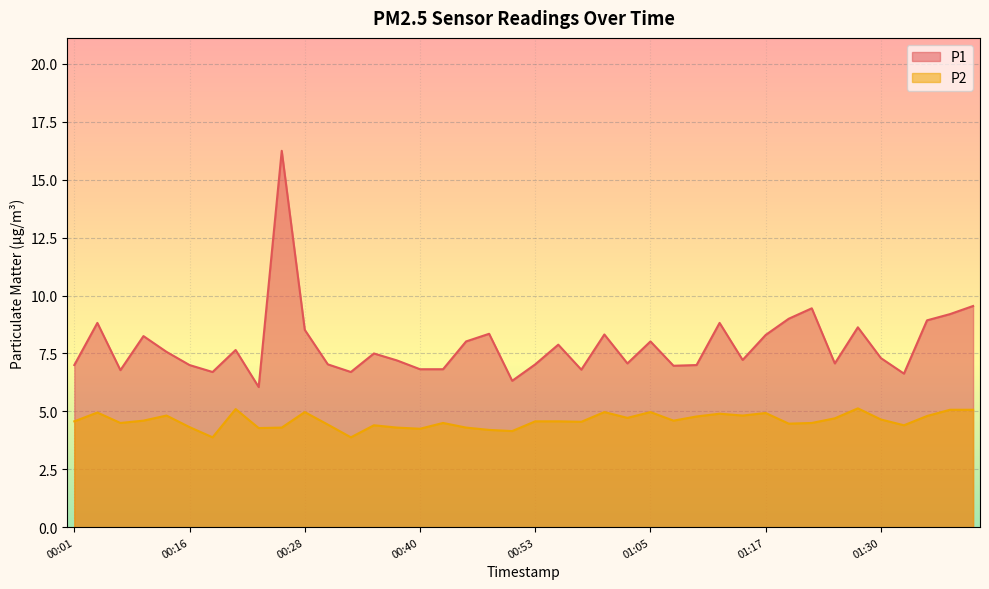

What is the difference between the maximum and second lowest values in the P1 series?

9.9